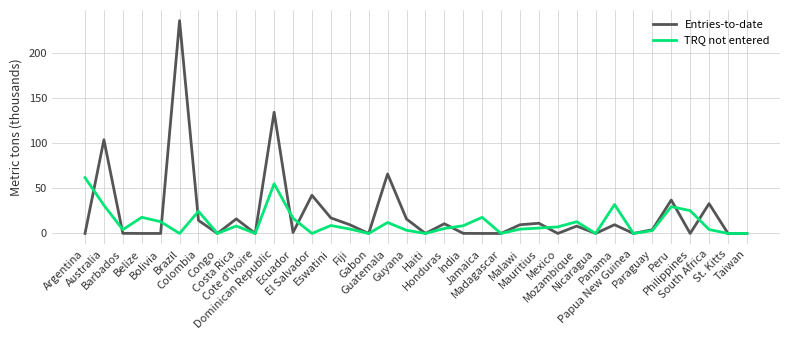

What position from the left is Papua New Guinea?

30